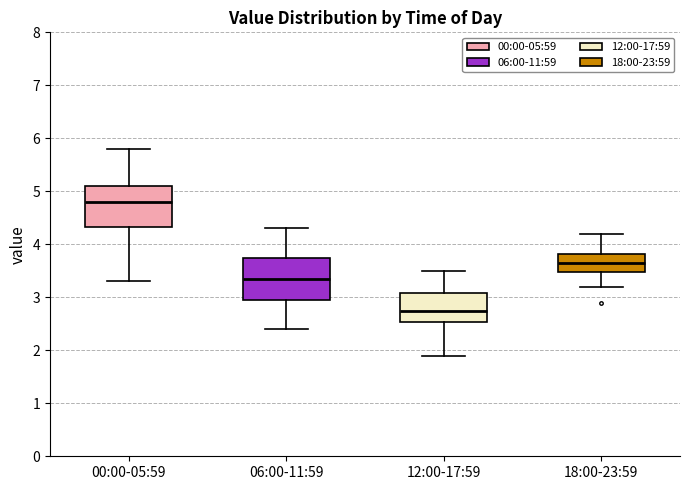

Which box has the highest median line?

00:00-05:59